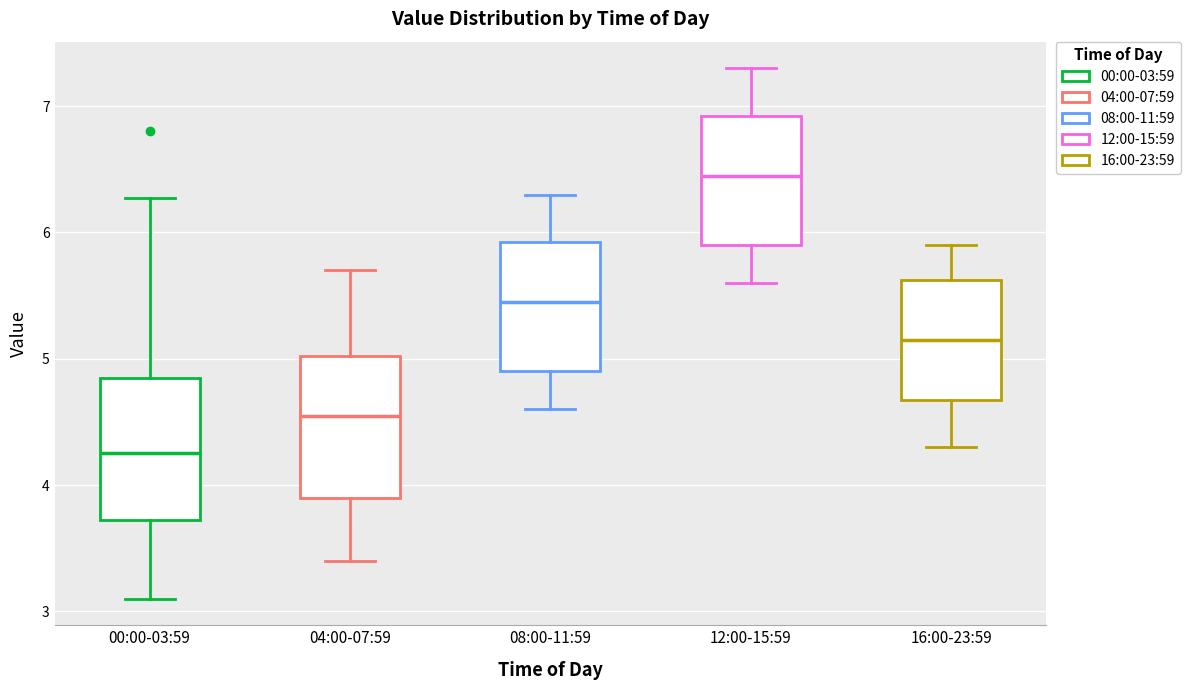

Where does the lower whisker of the box for 04:00-07:59 end on the y-axis? The values are not printed on the chart, so give them approximately, as read against the axis.

3.4